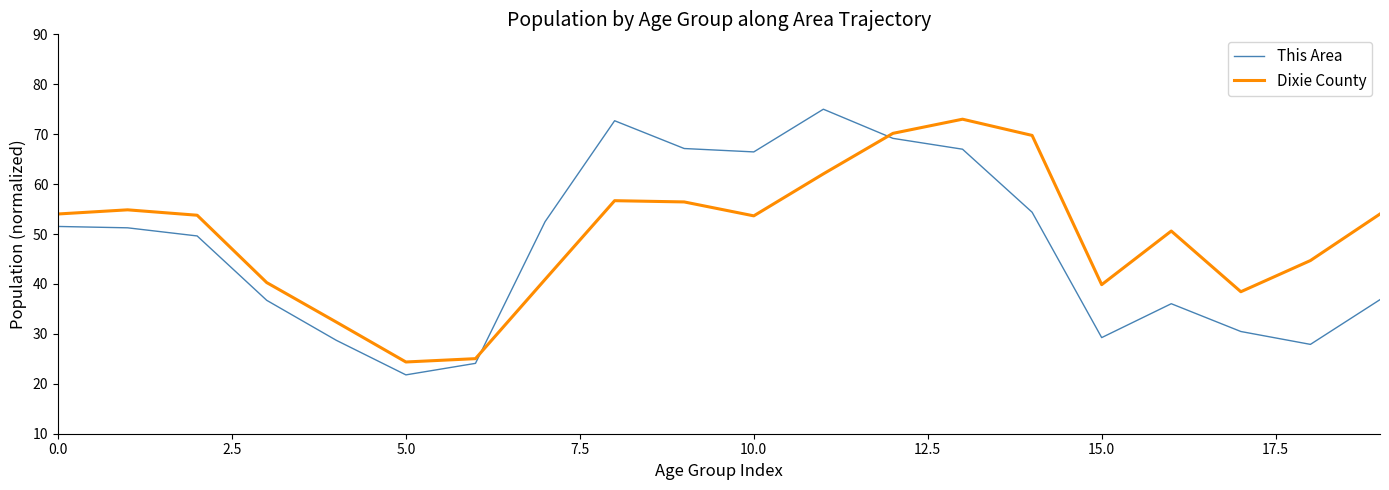

Which series has the widest spread of values?

This Area